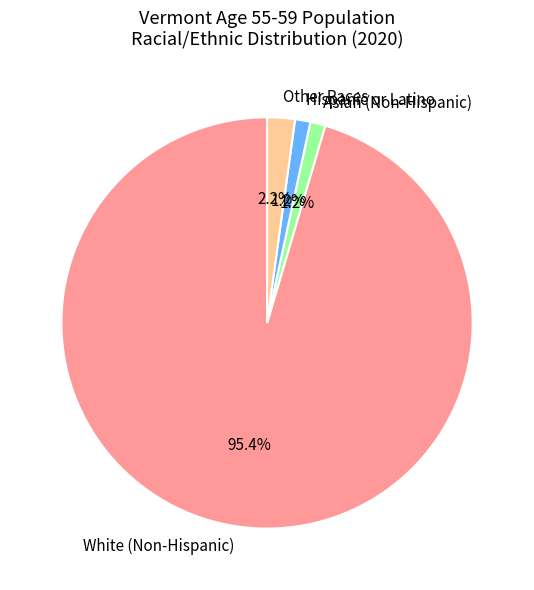

How many slices are in this pie chart?

4